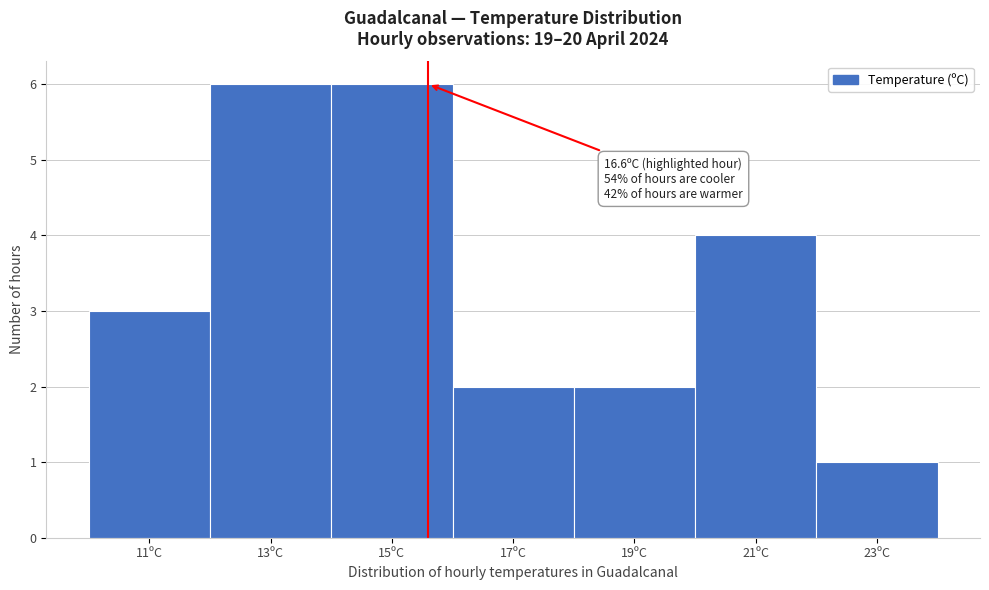

Reading left to right, what are all the values shown in this chart?

3	6	6	2	2	4	1